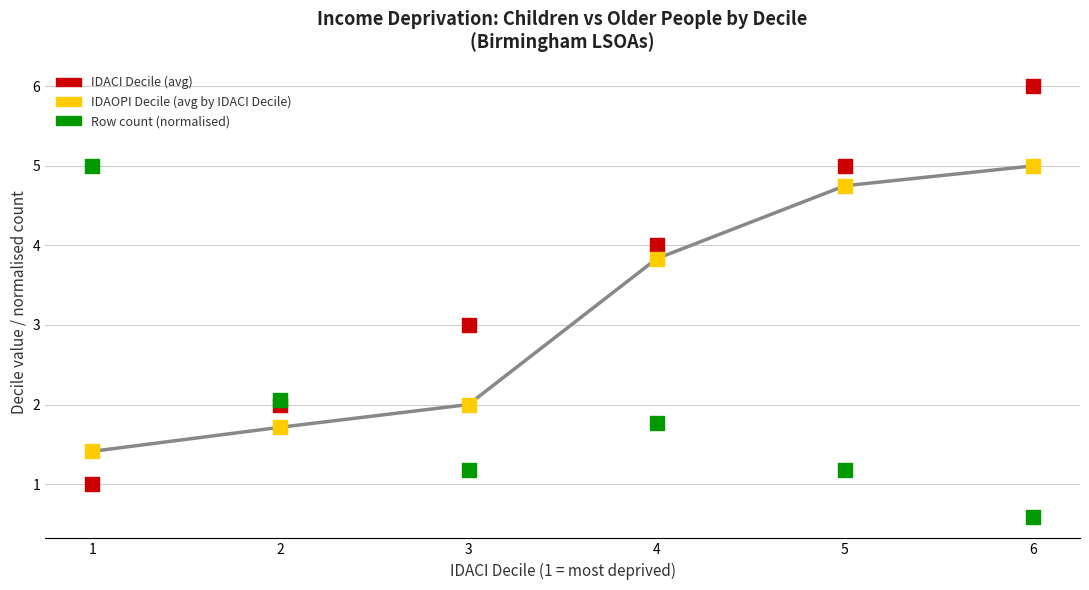

Which series has the largest Y range (max minus min)?

IDACI Decile (avg)